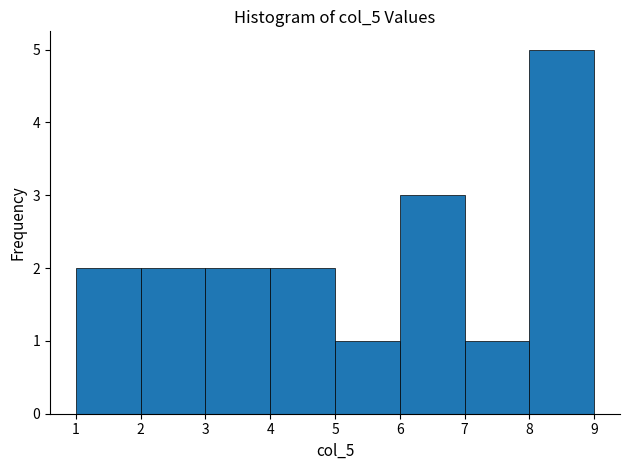

Reading left to right, list every bar in this chart as the range it spans on the x-axis followed by its height. The values are not printed on the chart, so give them approximately, as read against the axis.

1 to 2: 2
2 to 3: 2
3 to 4: 2
4 to 5: 2
5 to 6: 1
6 to 7: 3
7 to 8: 1
8 to 9: 5